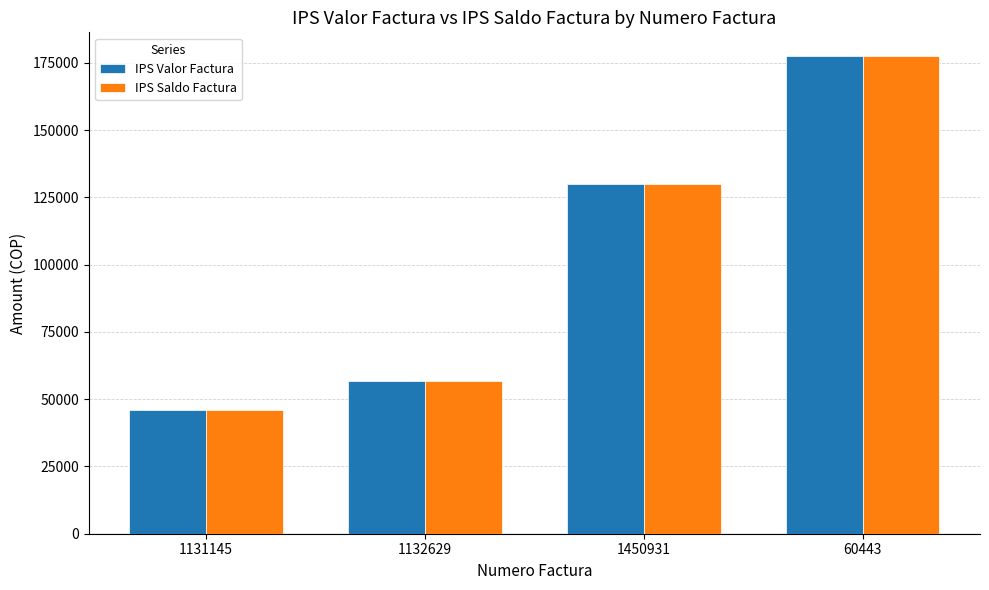

Reading left to right, what are all the values shown in this chart?

IPS Valor Factura: 1131145=45920	1132629=56900	1450931=130000	60443=177450
IPS Saldo Factura: 1131145=45920	1132629=56900	1450931=130000	60443=177450